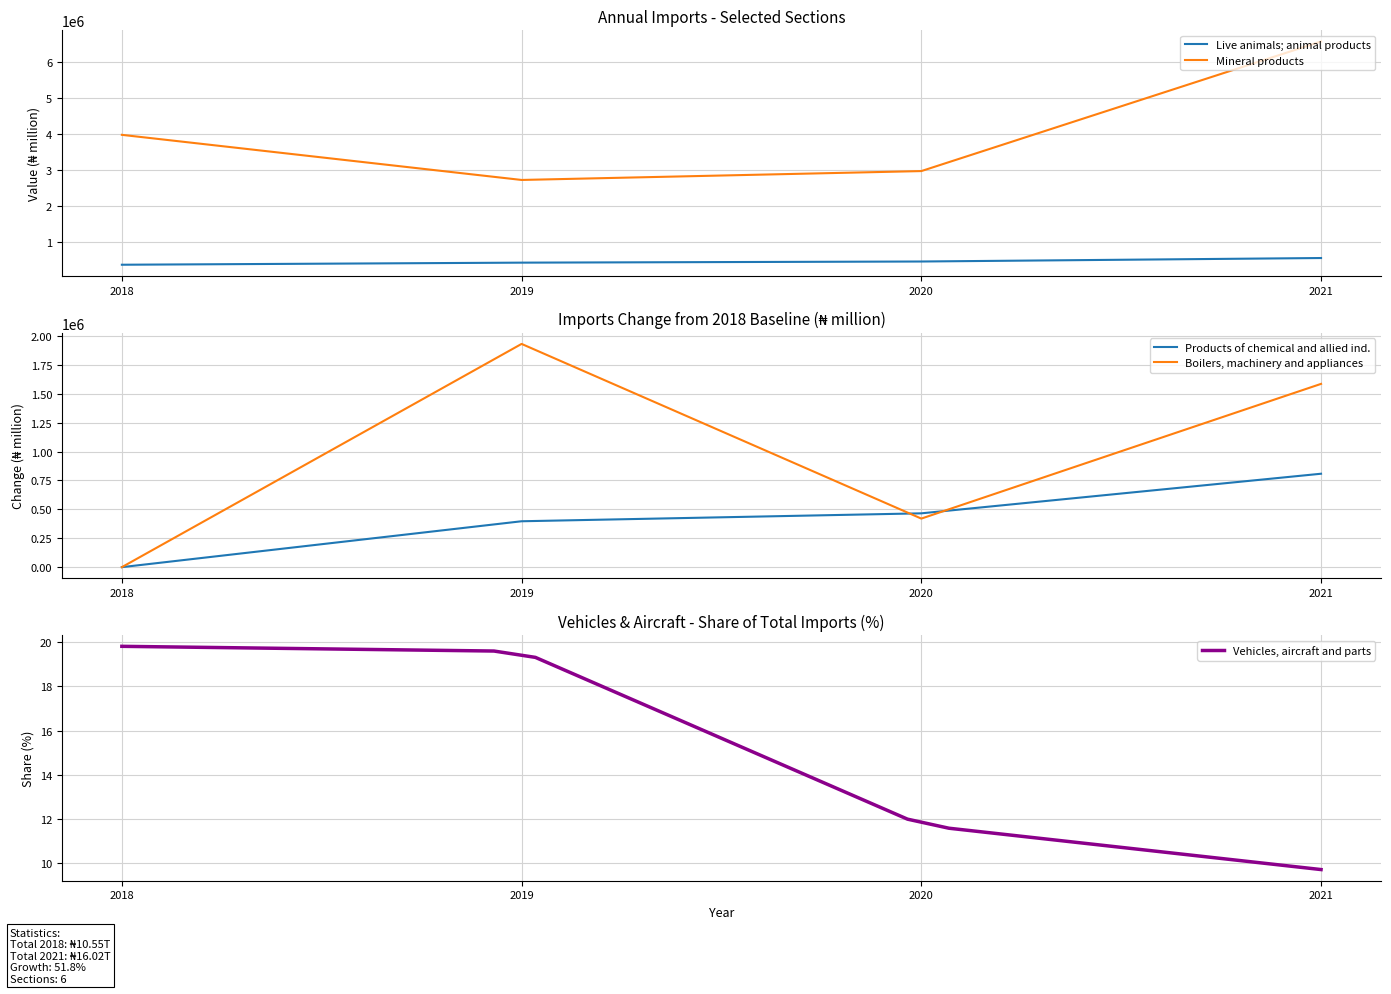

What is the total value across all series at 2020?

4305776.0